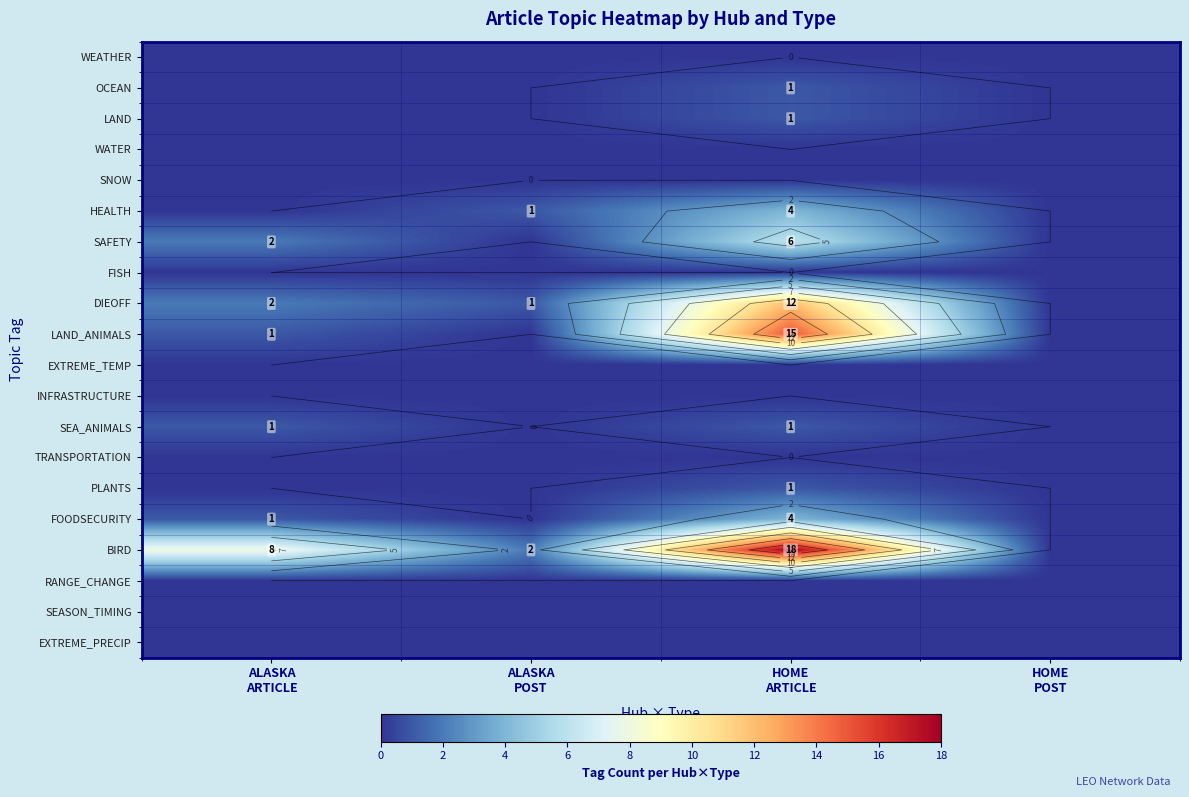

How many categories are shown in the chart?

4